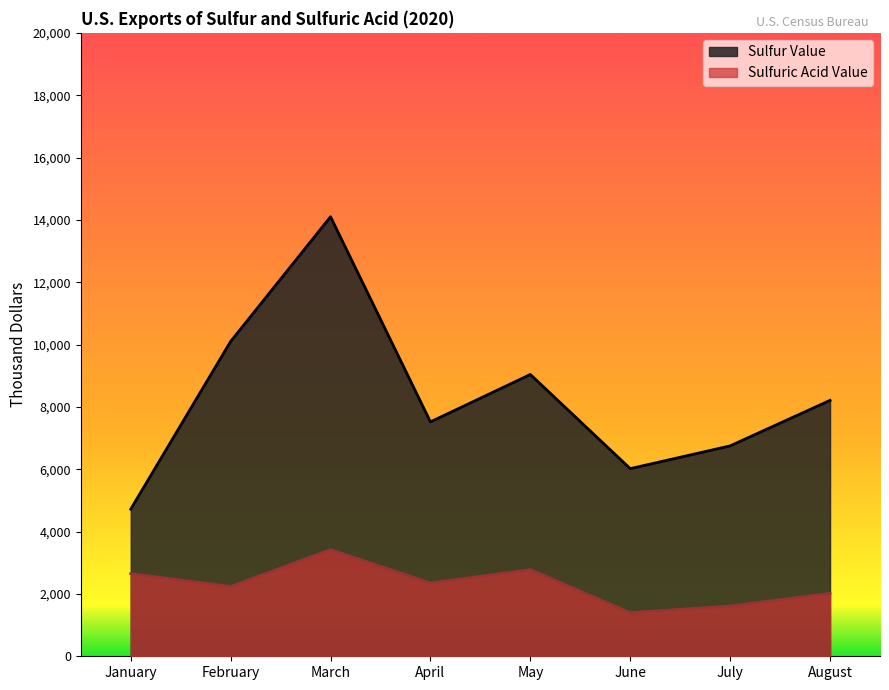

Which category has the lowest value across all series?

June